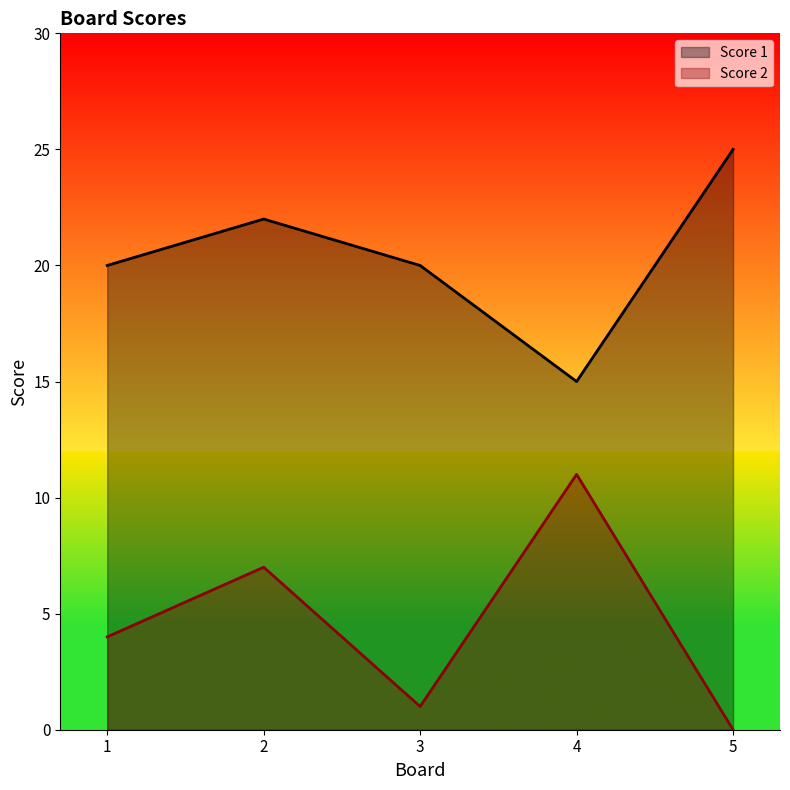

How many data points in Score 2 are above 4?

2